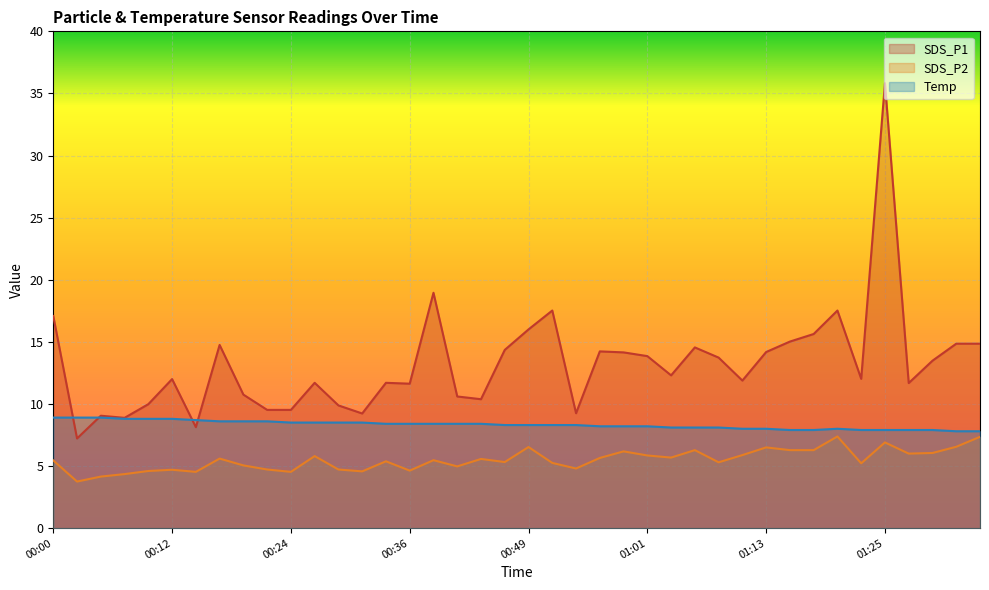

Reading right to left, transcribe all the data shown in this chart.

SDS_P1: 01:35=14.8	01:33=14.8	01:30=13.5	01:28=11.7	01:25=35.8	01:23=12.0	01:20=17.5	01:18=15.6	01:15=15.0	01:13=14.2	01:11=11.9	01:08=13.7	01:06=14.6	01:03=12.3	01:01=13.8	00:58=14.2	00:56=14.2	00:53=9.2	00:51=17.5	00:49=16.0	00:46=14.3	00:44=10.4	00:41=10.6	00:39=18.9	00:36=11.6	00:34=11.7	00:31=9.2	00:29=9.9	00:27=11.7	00:24=9.5	00:22=9.5	00:19=10.8	00:17=14.8	00:14=8.1	00:12=12.0	00:10=10.0	00:07=8.9	00:05=9.1	00:02=7.2	00:00=17.1
SDS_P2: 01:35=7.3	01:33=6.5	01:30=6.0	01:28=6.0	01:25=6.9	01:23=5.2	01:20=7.4	01:18=6.3	01:15=6.3	01:13=6.5	01:11=5.9	01:08=5.3	01:06=6.3	01:03=5.7	01:01=5.8	00:58=6.2	00:56=5.7	00:53=4.8	00:51=5.2	00:49=6.5	00:46=5.3	00:44=5.6	00:41=5.0	00:39=5.5	00:36=4.6	00:34=5.4	00:31=4.6	00:29=4.7	00:27=5.8	00:24=4.5	00:22=4.7	00:19=5.0	00:17=5.6	00:14=4.5	00:12=4.7	00:10=4.6	00:07=4.3	00:05=4.2	00:02=3.8	00:00=5.5
Temp: 01:35=7.8	01:33=7.8	01:30=7.9	01:28=7.9	01:25=7.9	01:23=7.9	01:20=8.0	01:18=7.9	01:15=7.9	01:13=8.0	01:11=8.0	01:08=8.1	01:06=8.1	01:03=8.1	01:01=8.2	00:58=8.2	00:56=8.2	00:53=8.3	00:51=8.3	00:49=8.3	00:46=8.3	00:44=8.4	00:41=8.4	00:39=8.4	00:36=8.4	00:34=8.4	00:31=8.5	00:29=8.5	00:27=8.5	00:24=8.5	00:22=8.6	00:19=8.6	00:17=8.6	00:14=8.7	00:12=8.8	00:10=8.8	00:07=8.8	00:05=8.9	00:02=8.9	00:00=8.9